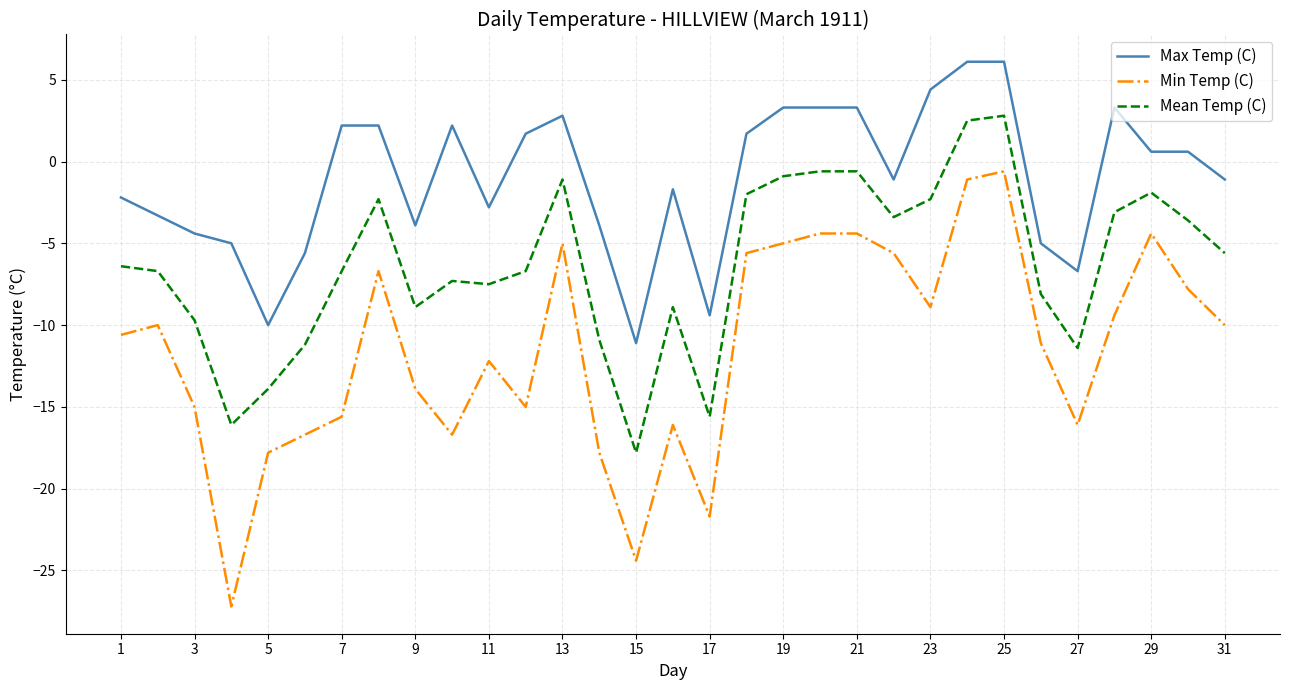

Is this an area chart (filled region under the line)?

No